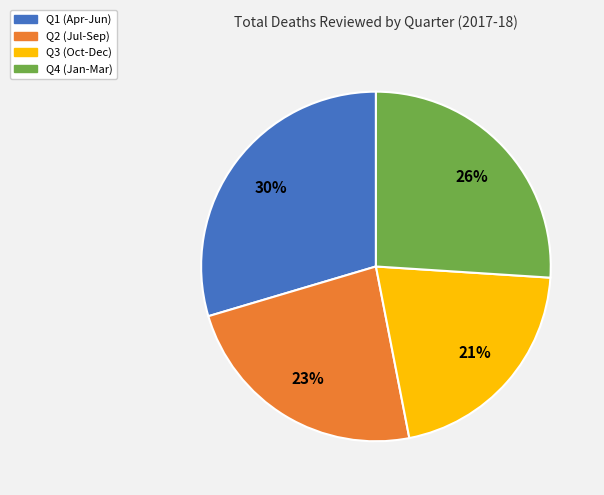

Rank the categories by value from lowest to highest.

Q3, Q2, Q4, Q1